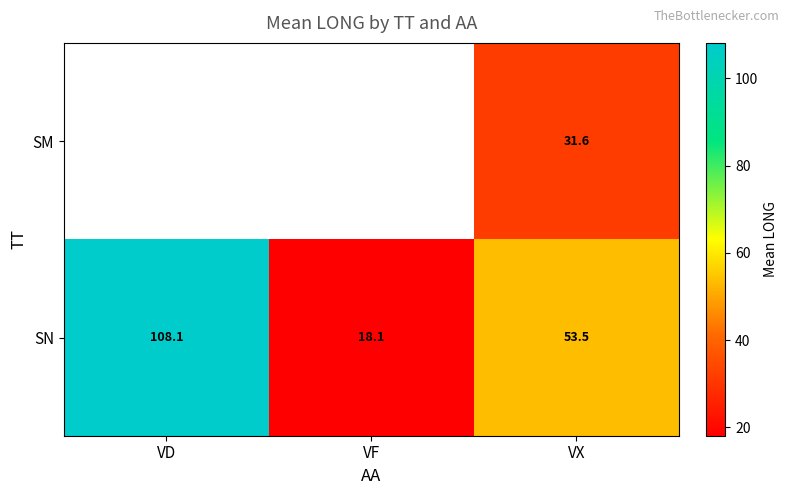

Which category has the highest value in the row_0 series?

VD